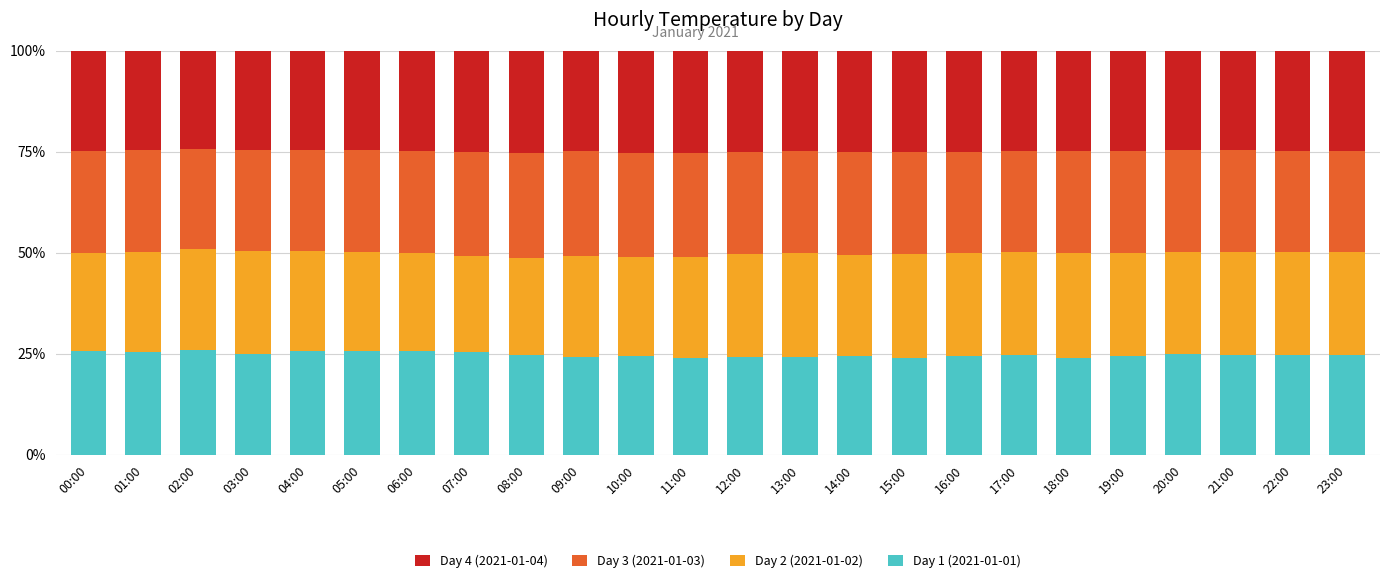

What is the highest value of the Day 1 (2021-01-01) series?

25.8